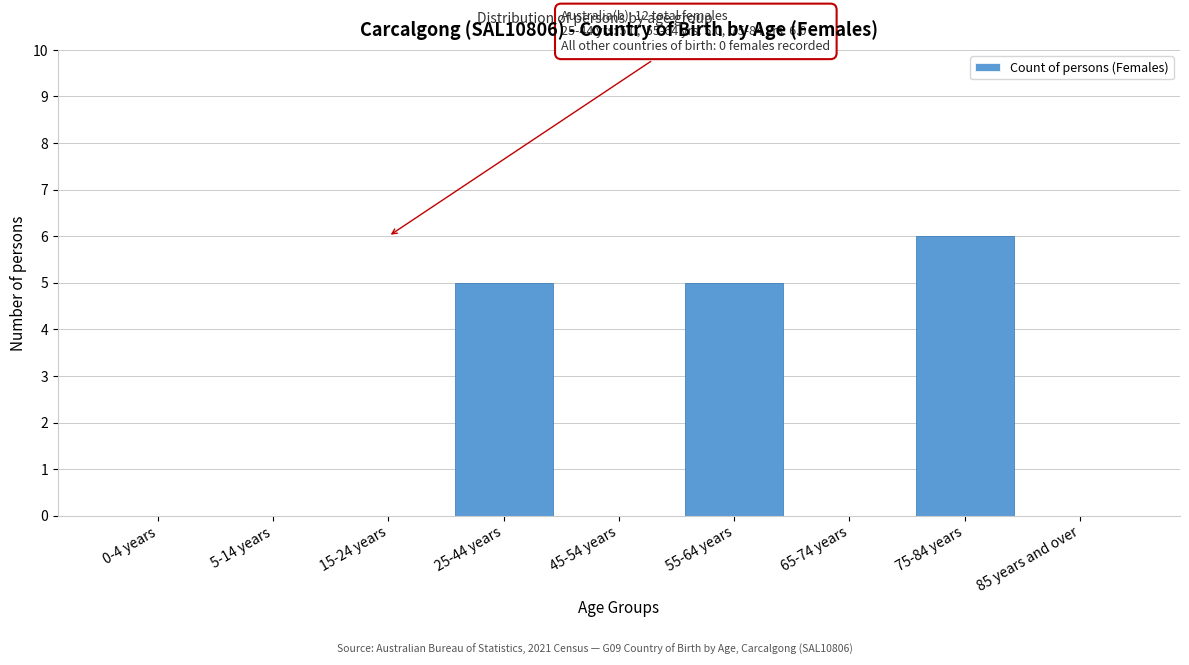

Reading right to left, transcribe all the data shown in this chart.

85 years and over=0	75-84 years=6	65-74 years=0	55-64 years=5	45-54 years=0	25-44 years=5	15-24 years=0	5-14 years=0	0-4 years=0